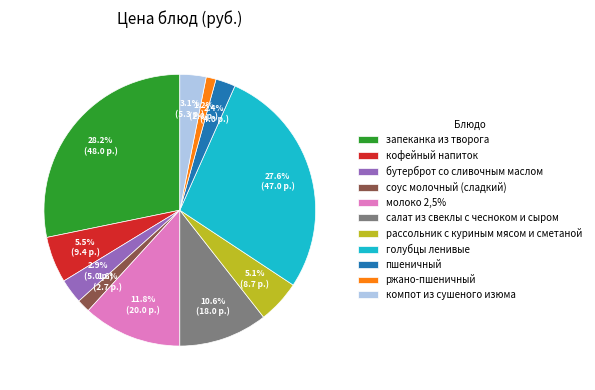

How many segments does this pie chart have?

11